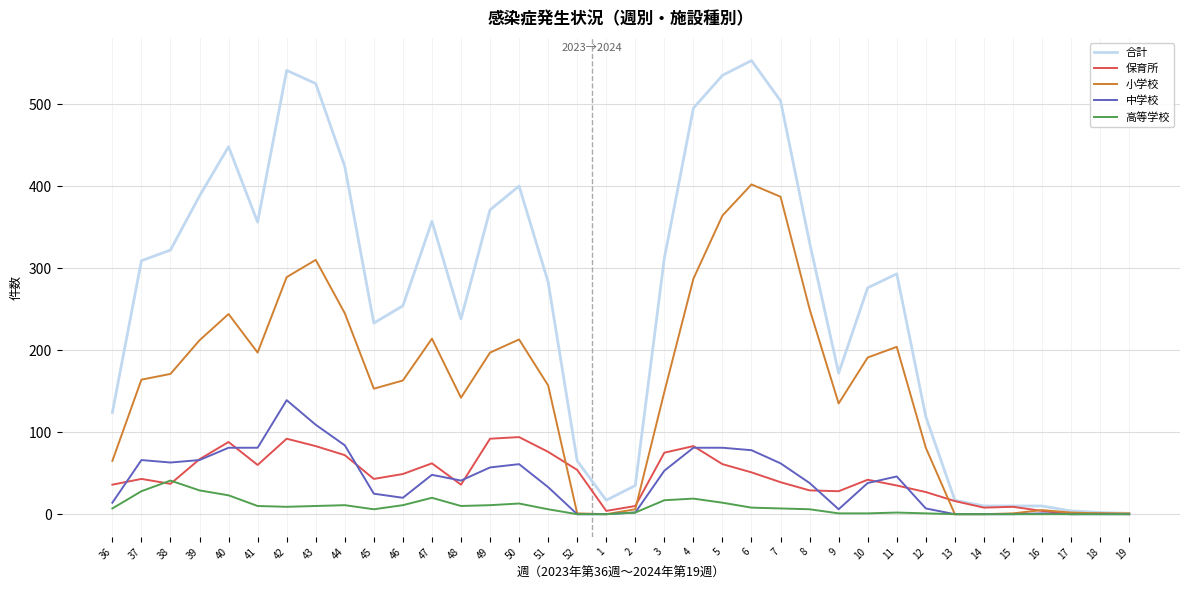

Which series changed the most between 41 and 2?

合計